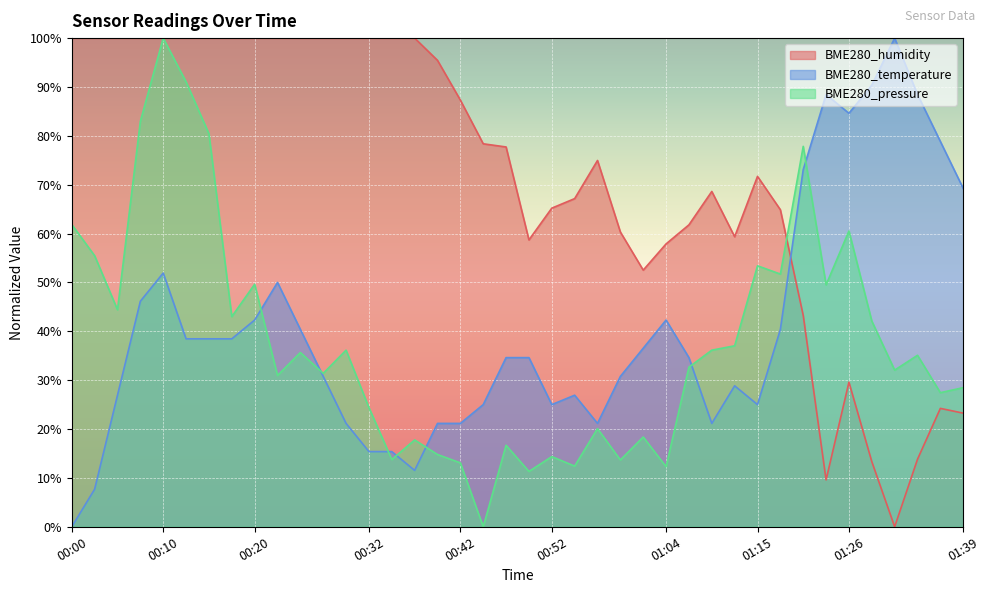

Count the number of data series in this chart.

3